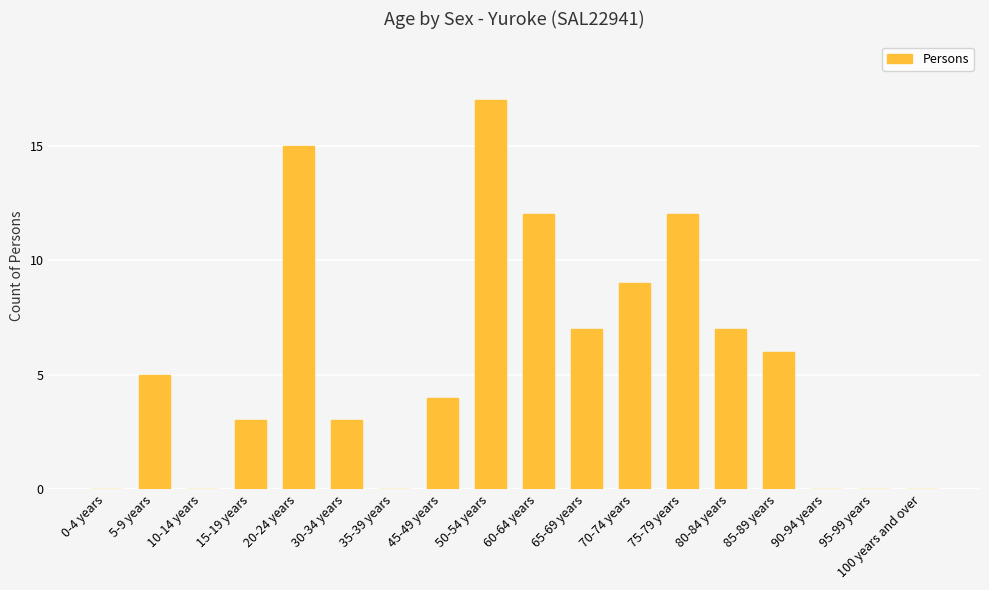

Which label corresponds to the largest value in the chart?

50-54 years